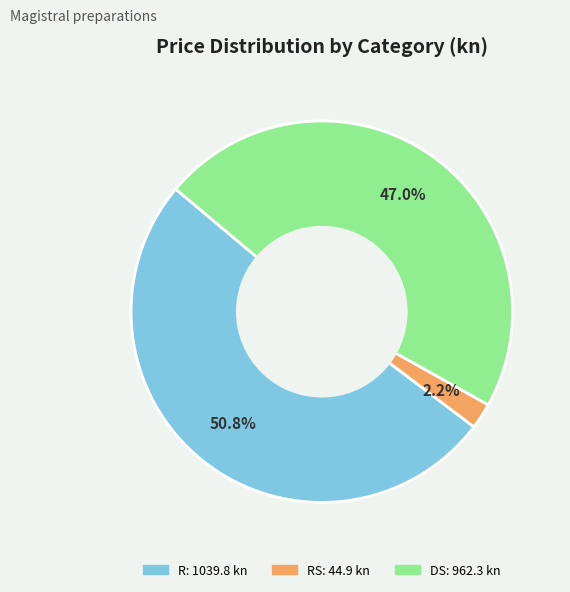

To the nearest percent, what is the difference between the largest and smallest slice percentages?

49%